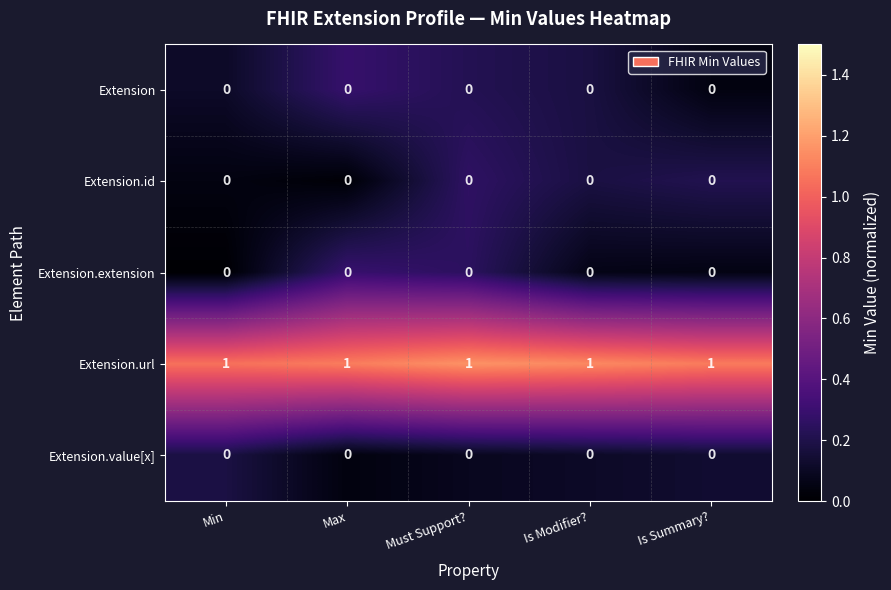

What is the spread (max minus min) of values at Max?

1